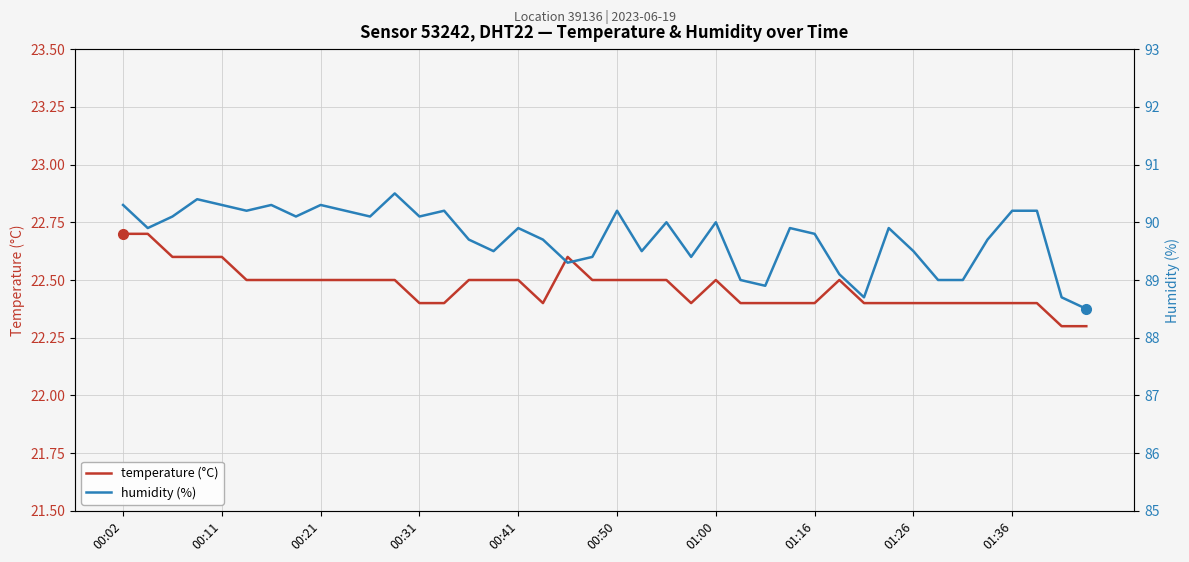

Is it true that humidity (%) equals 42.3 at 21?

False